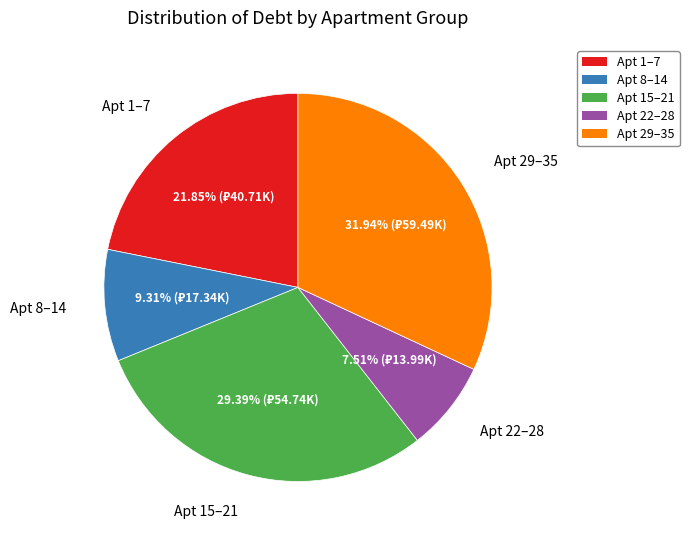

Rank the categories by value from lowest to highest.

Apt 22–28, Apt 8–14, Apt 1–7, Apt 15–21, Apt 29–35